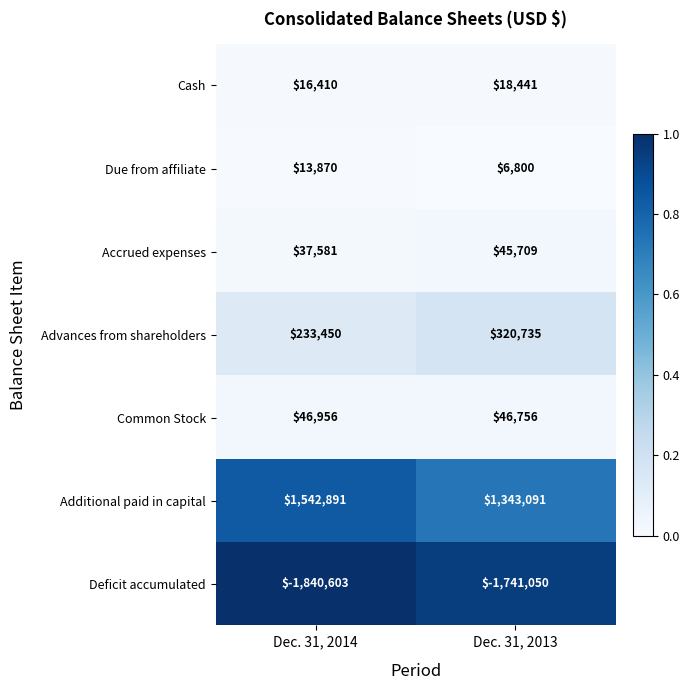

Which series has the widest spread of values?

Additional paid in capital